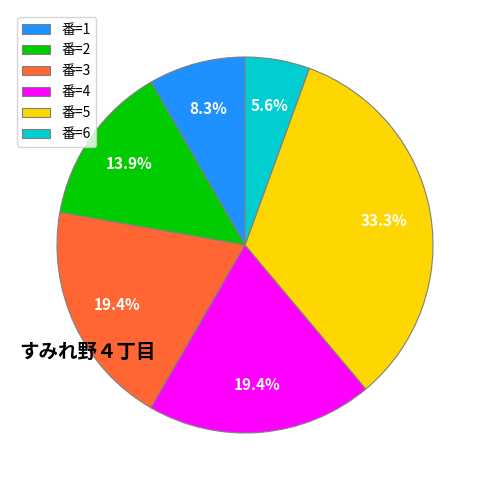

Which slice is the smallest?

番=6